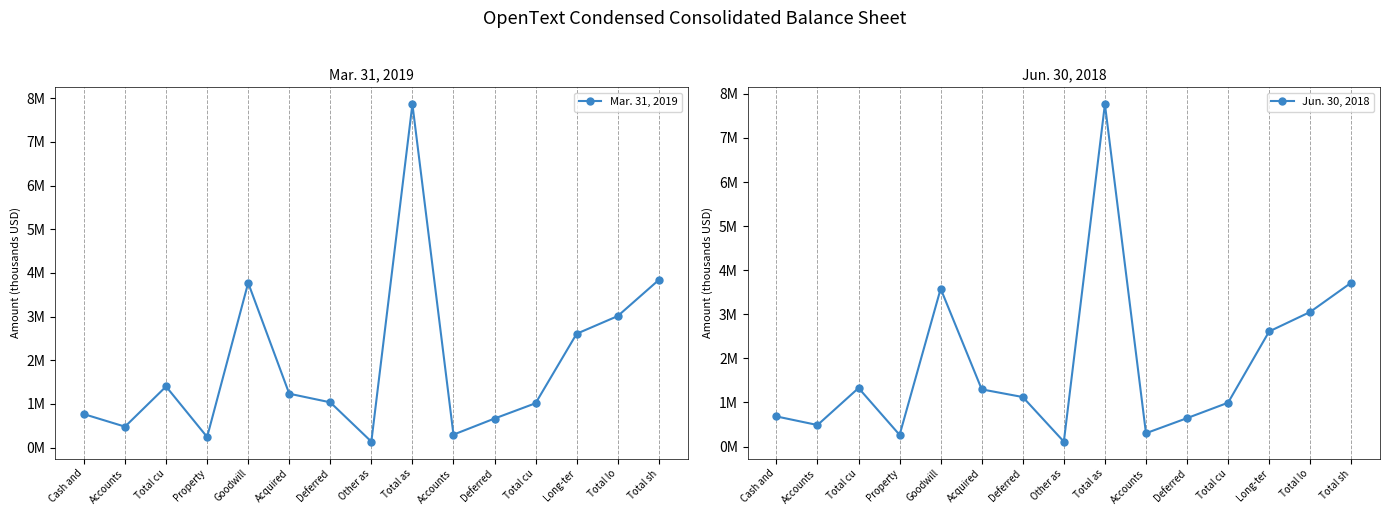

Where is Mar. 31, 2019 nearest to the value 3999898?

Total sh